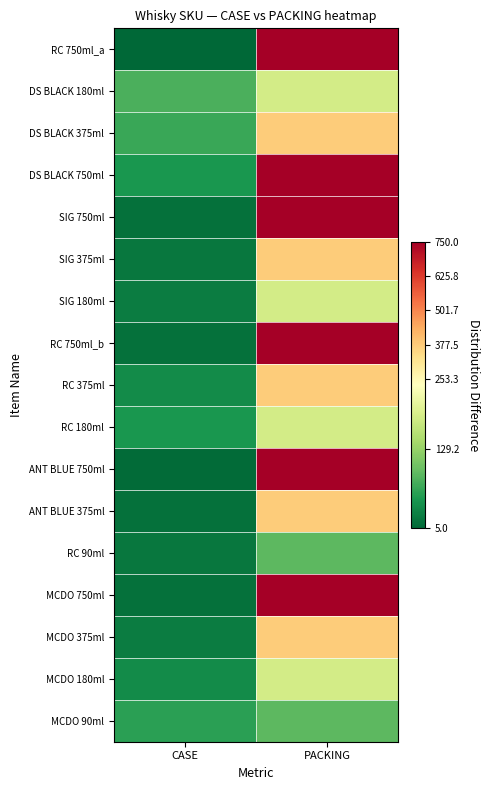

At which category is the sum across all series the highest?

PACKING